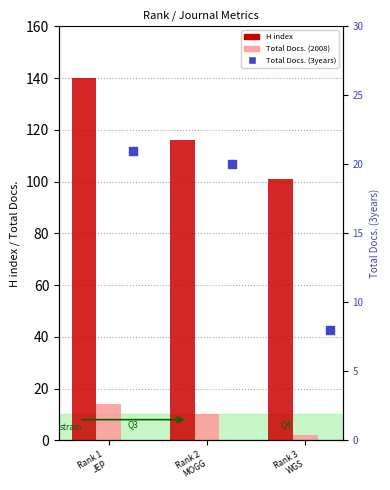

Which series has the largest Y range (max minus min)?

H index